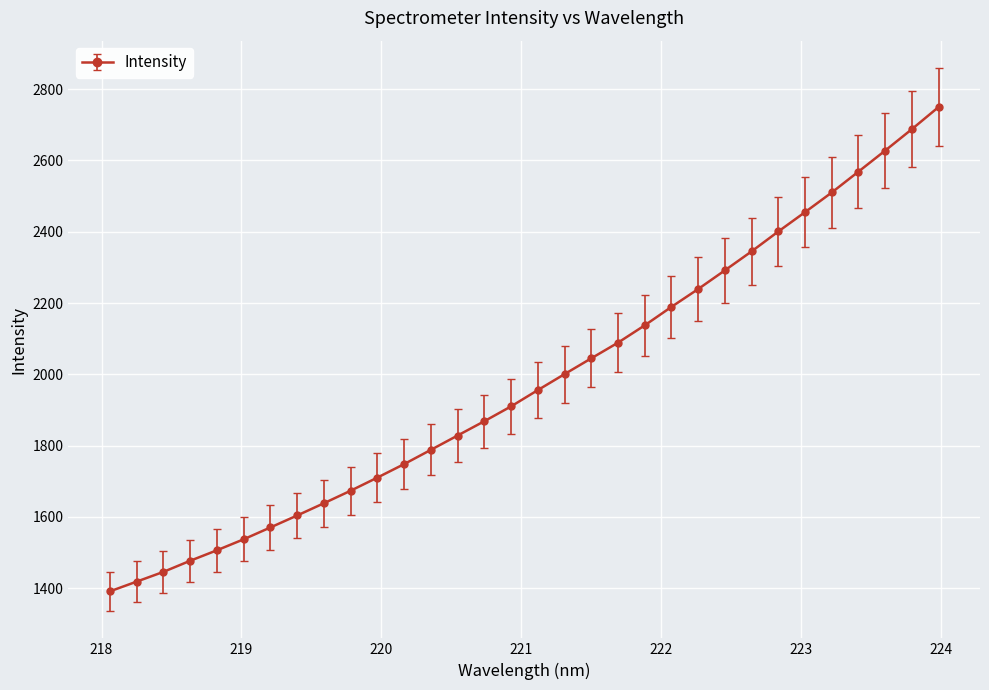

What is the value of the 6th point from the left?

1537.3